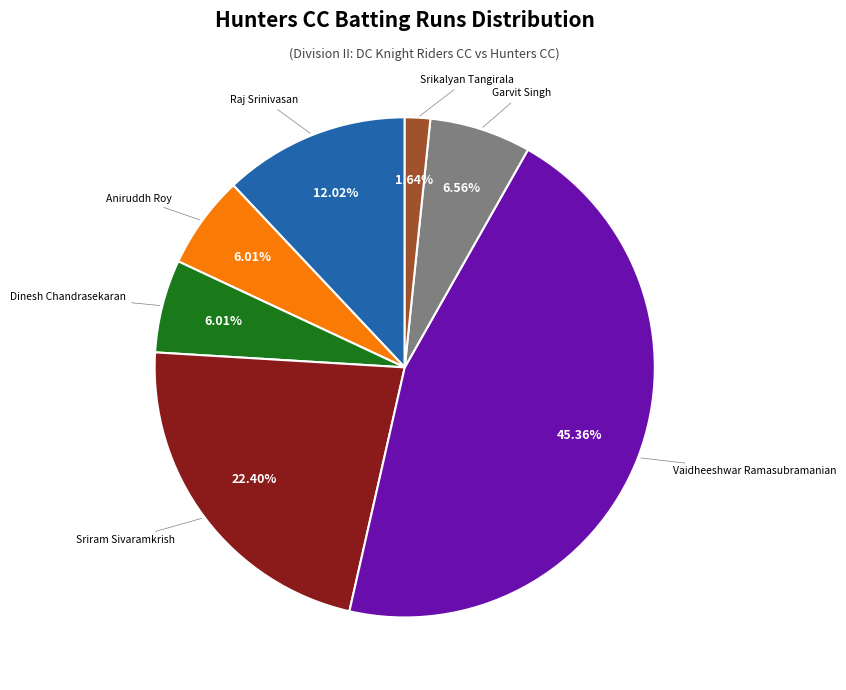

Is there any slice that represents more than half of the pie?

No